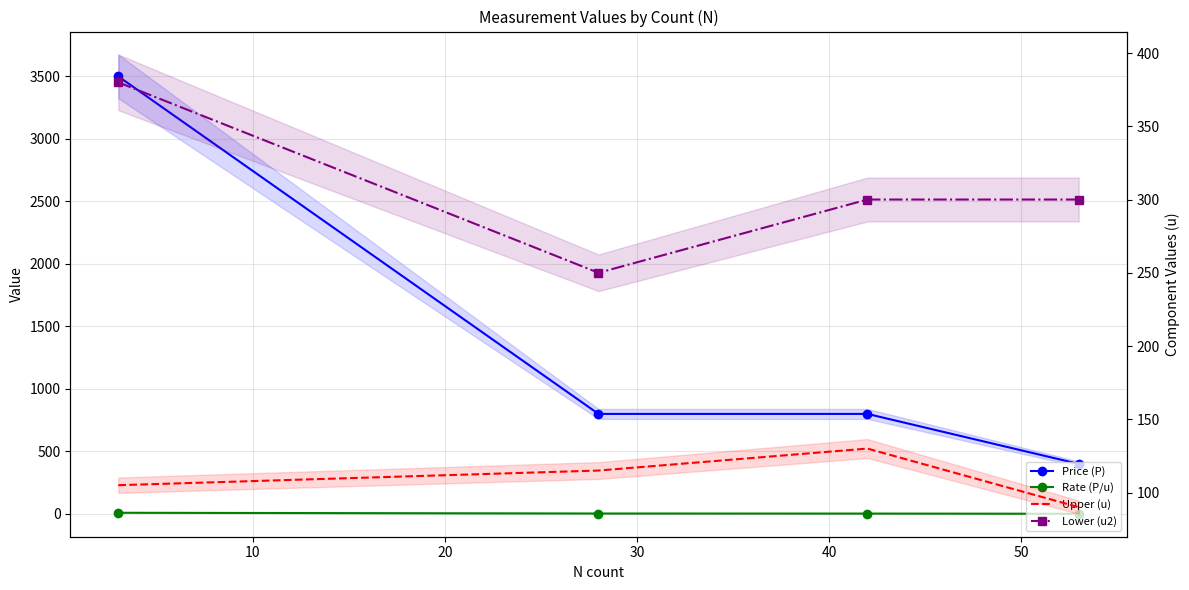

The Upper (u) series shows 24.8 at 0. True or false?

False